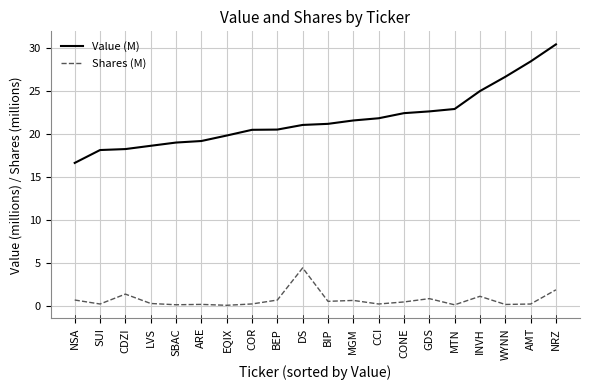

True or false: Shares (M) and Value (M) intersect in this chart.

False